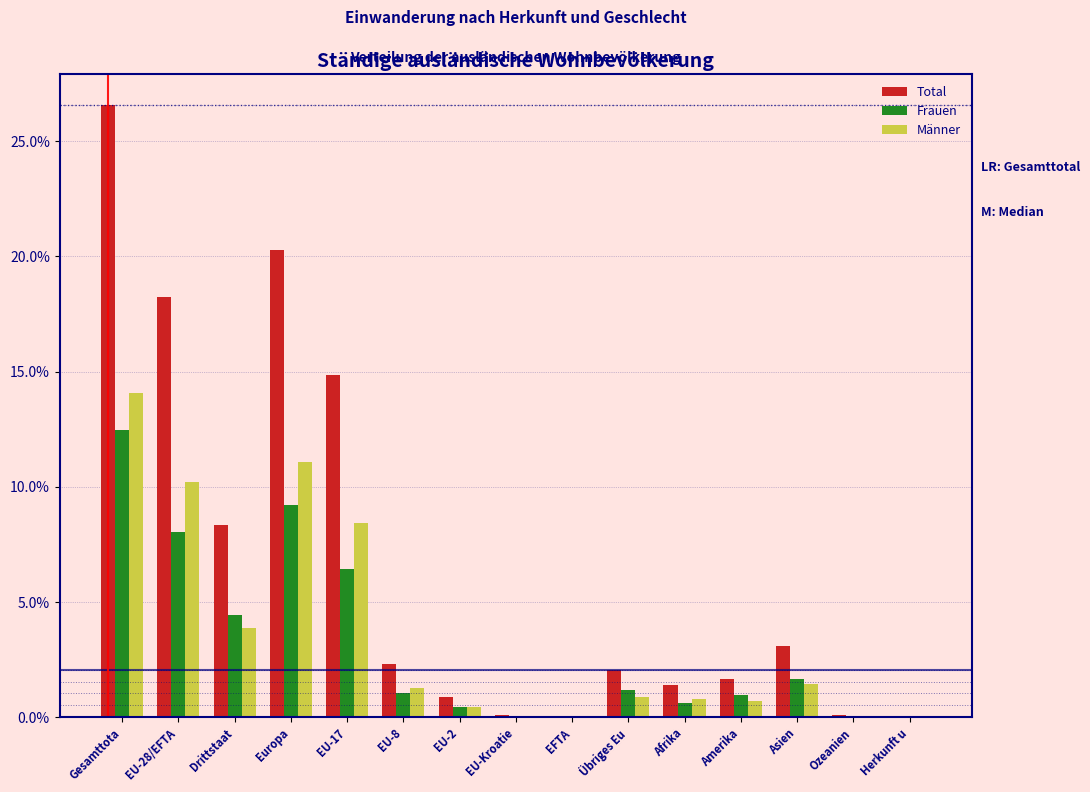

Which series changed the most between EU-17 and EU-2?

Total